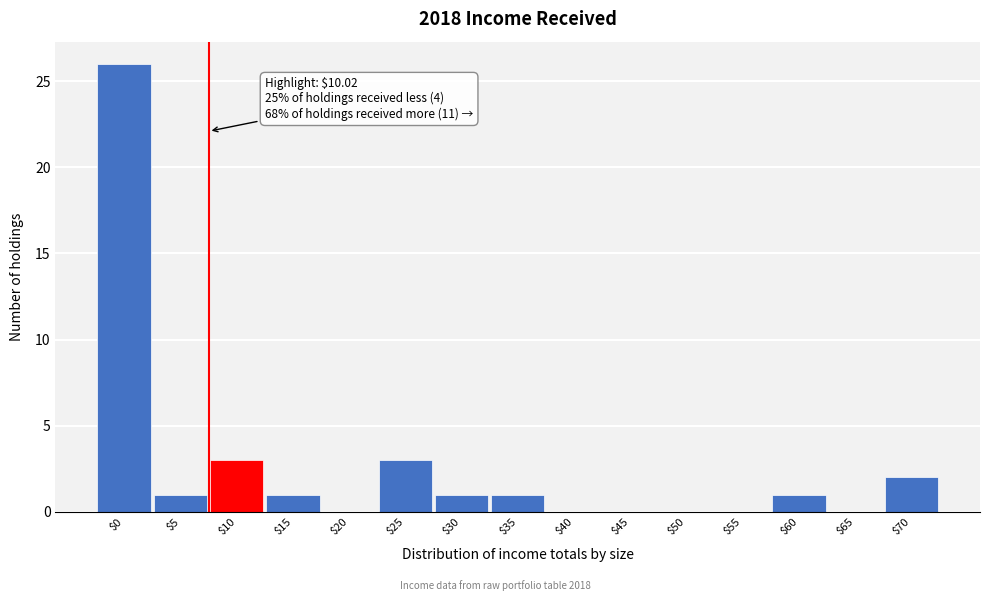

Is it true that the value at $25 is 3?

True